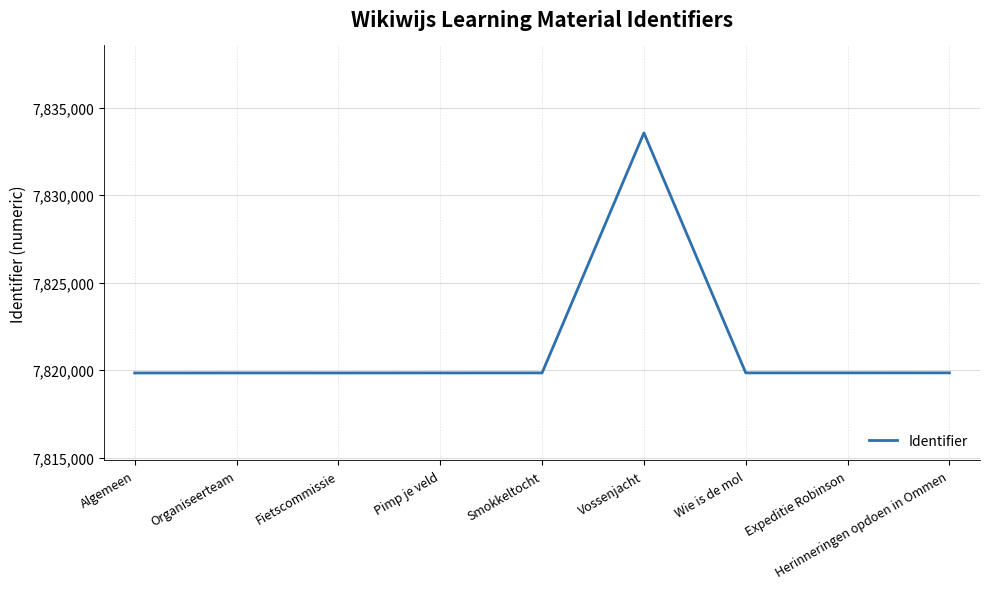

What is the smallest value displayed?

7819832